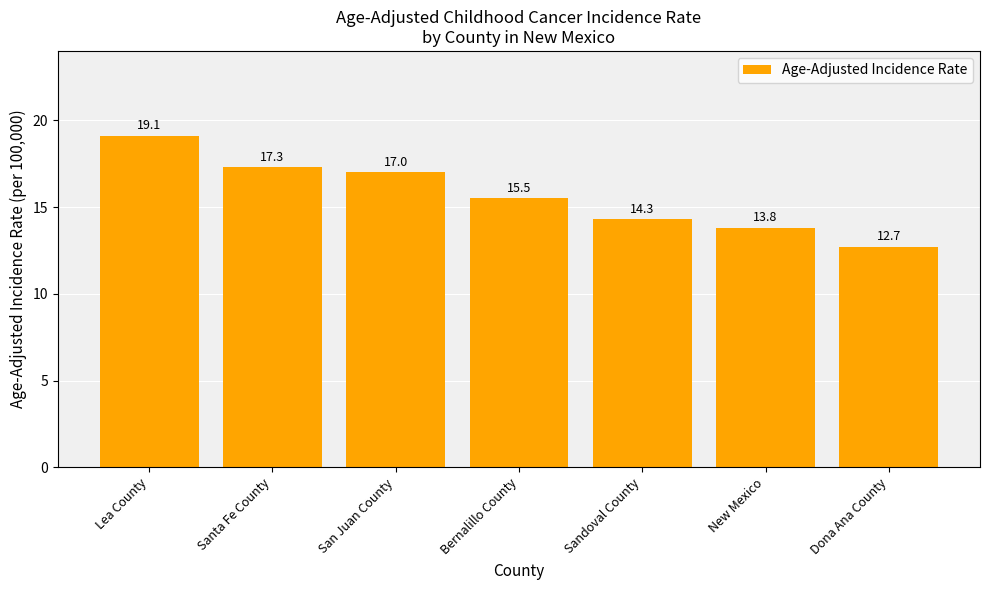

At which label does the data first exceed 15?

Lea County